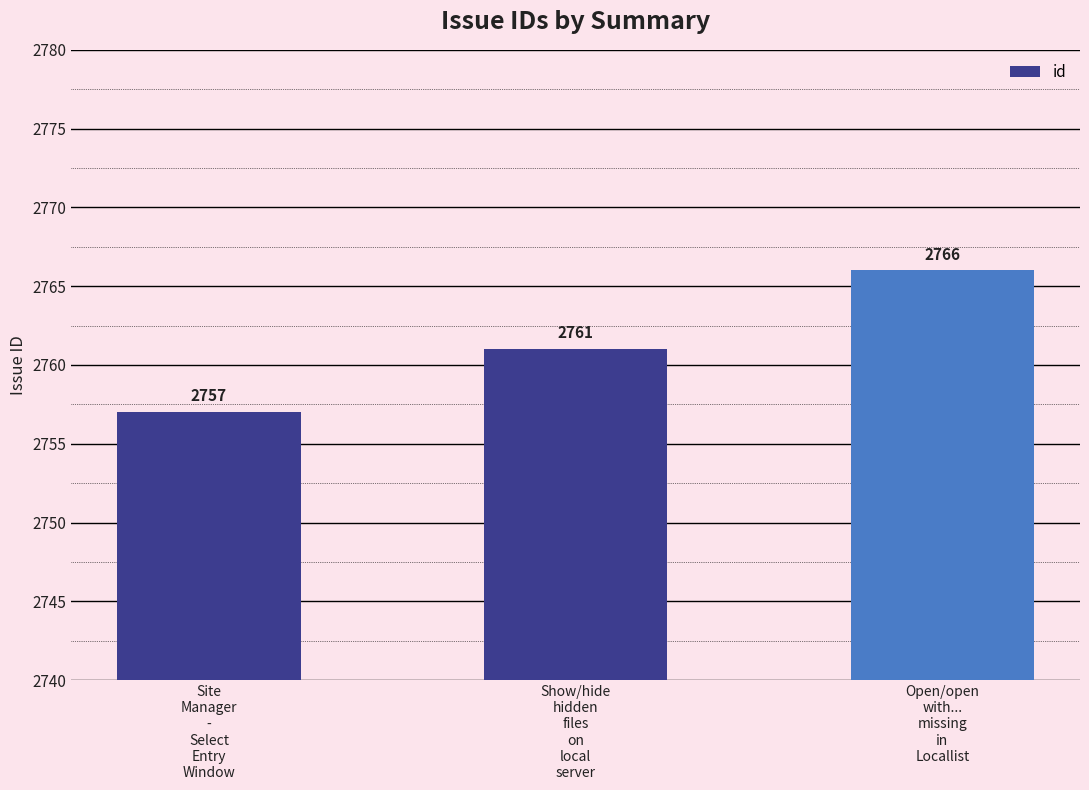

How many categories are shown in the chart?

3